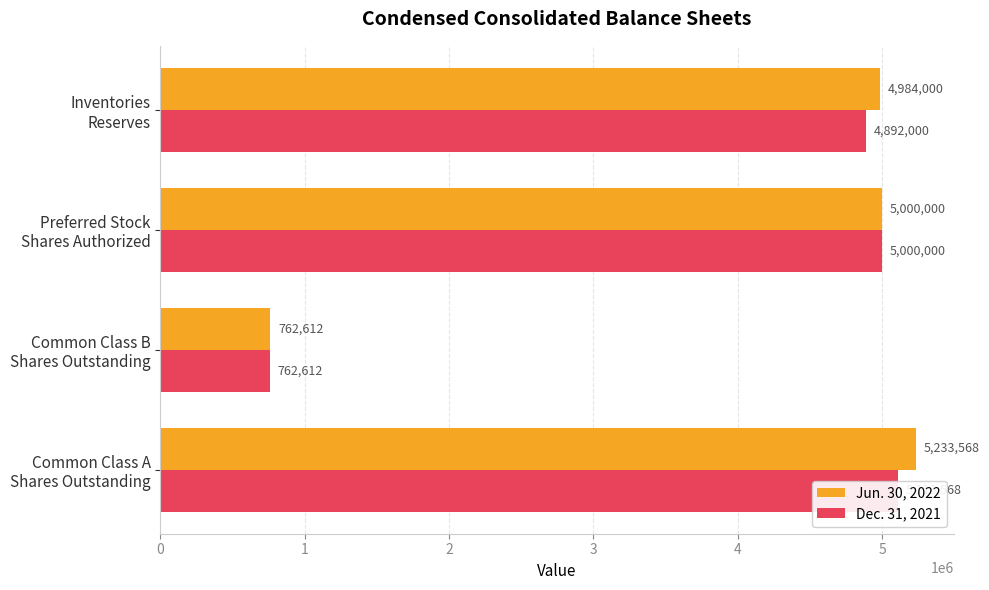

What is the value of the Dec. 31, 2021 bar at the 3rd from the left?

5000000